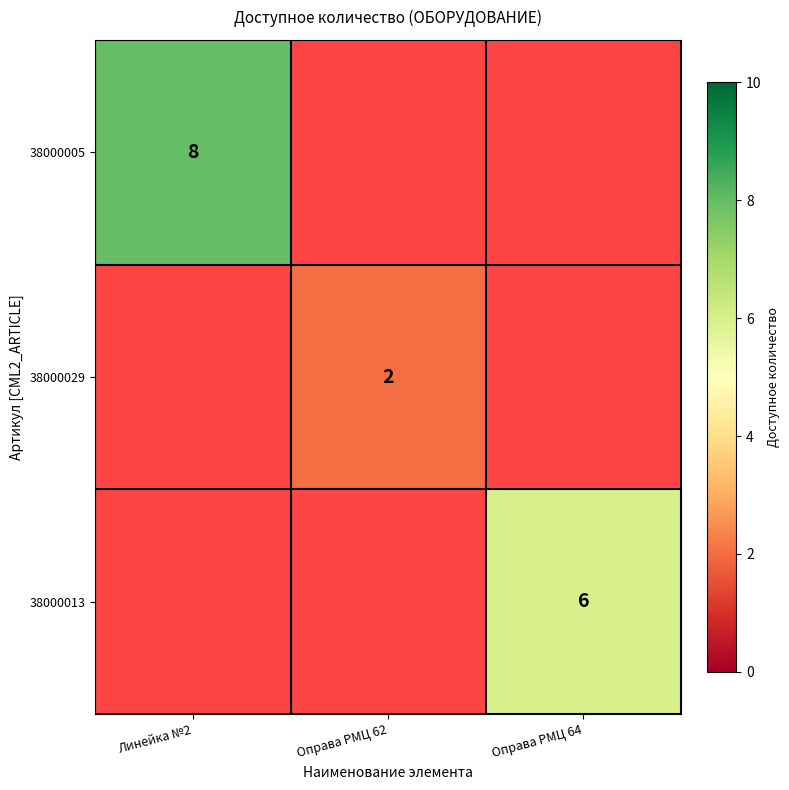

Which label corresponds to the smallest value in the chart?

Оправа РМЦ 62